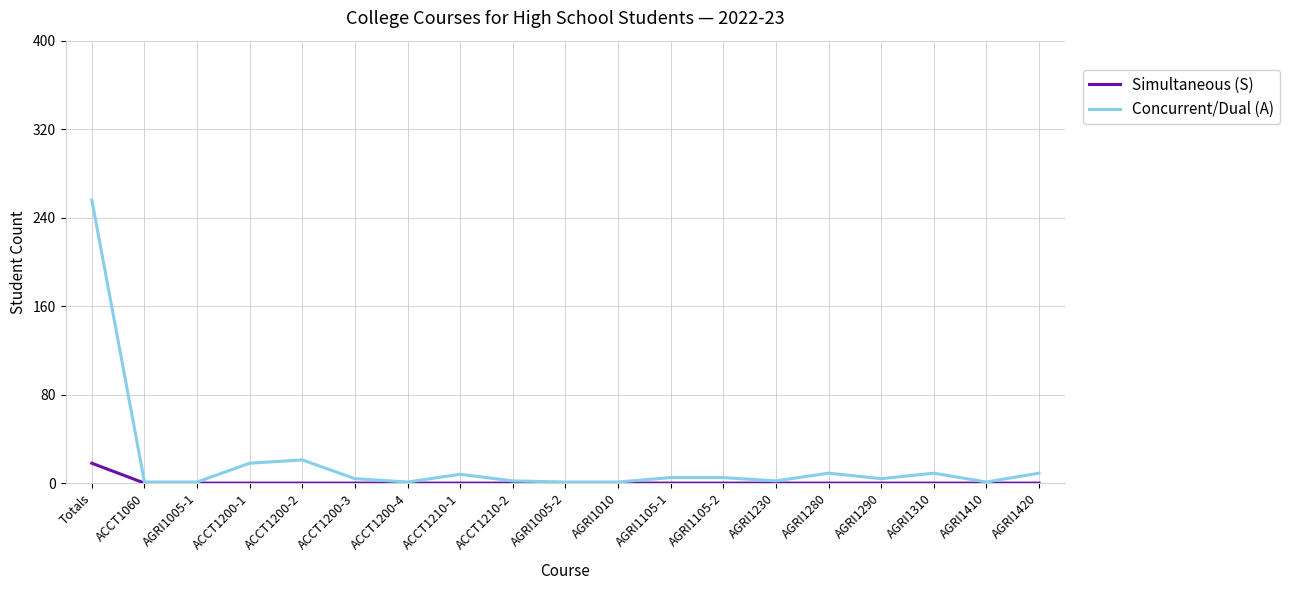

At which category is the sum across all series the highest?

Totals